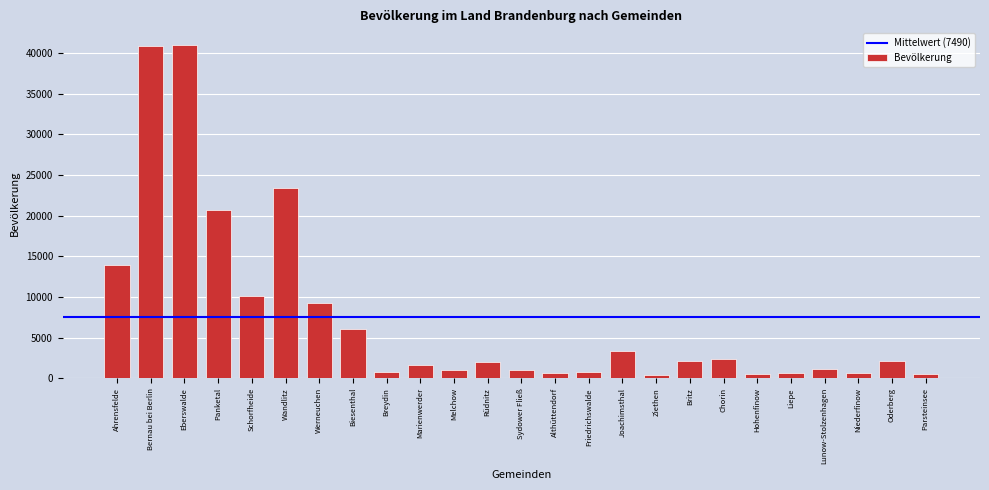

What is the maximum value shown in the chart?

41004